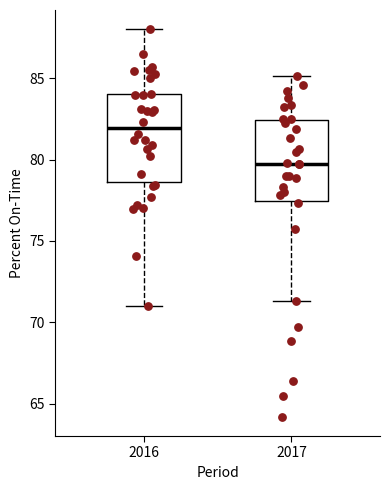

Which box's median line is the lowest?

2017